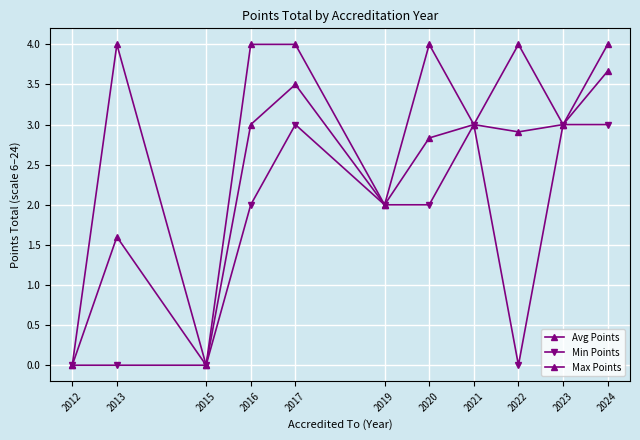

Does the chart have visible grid lines?

Yes